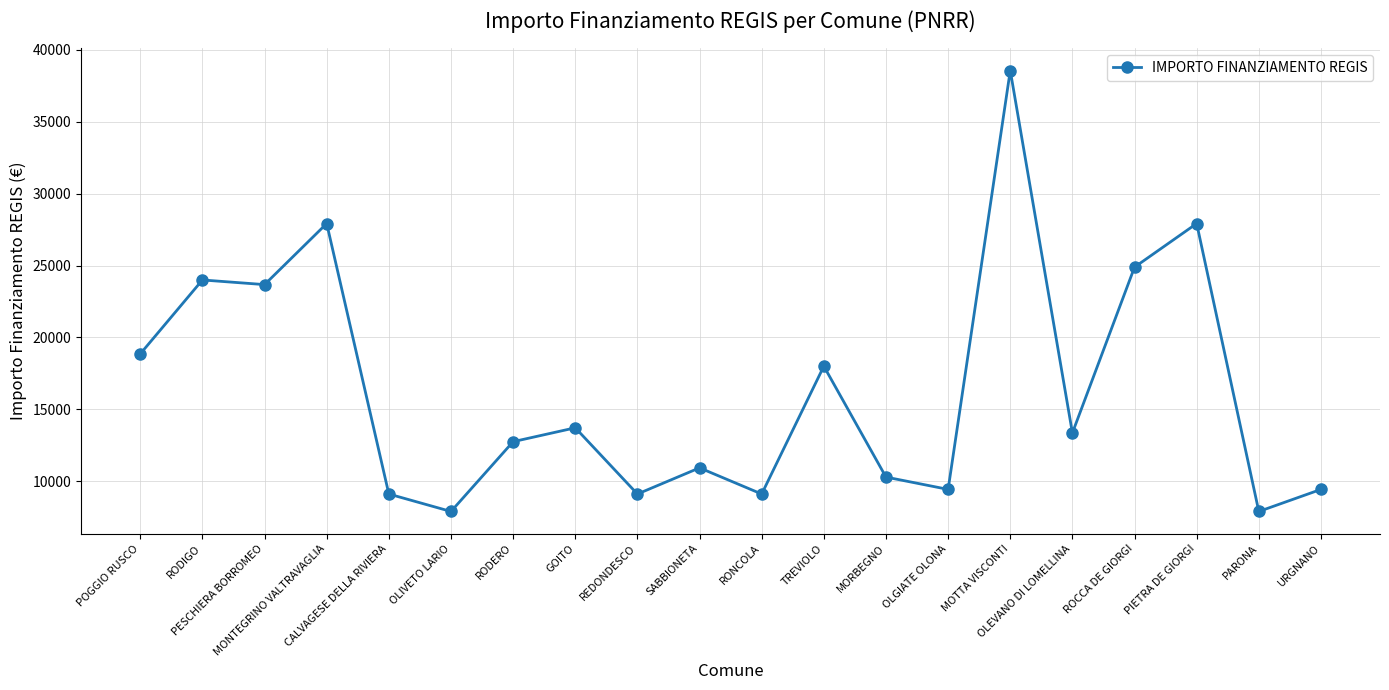

What is the label of the 8th point from the left?

GOITO